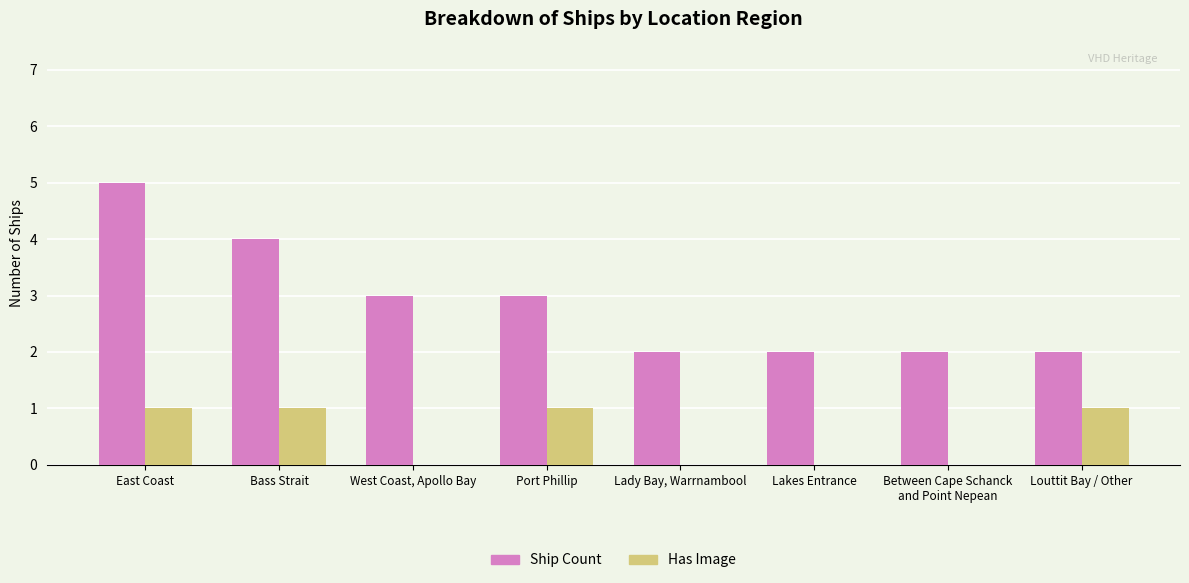

What is the highest value of the Ship Count series?

5